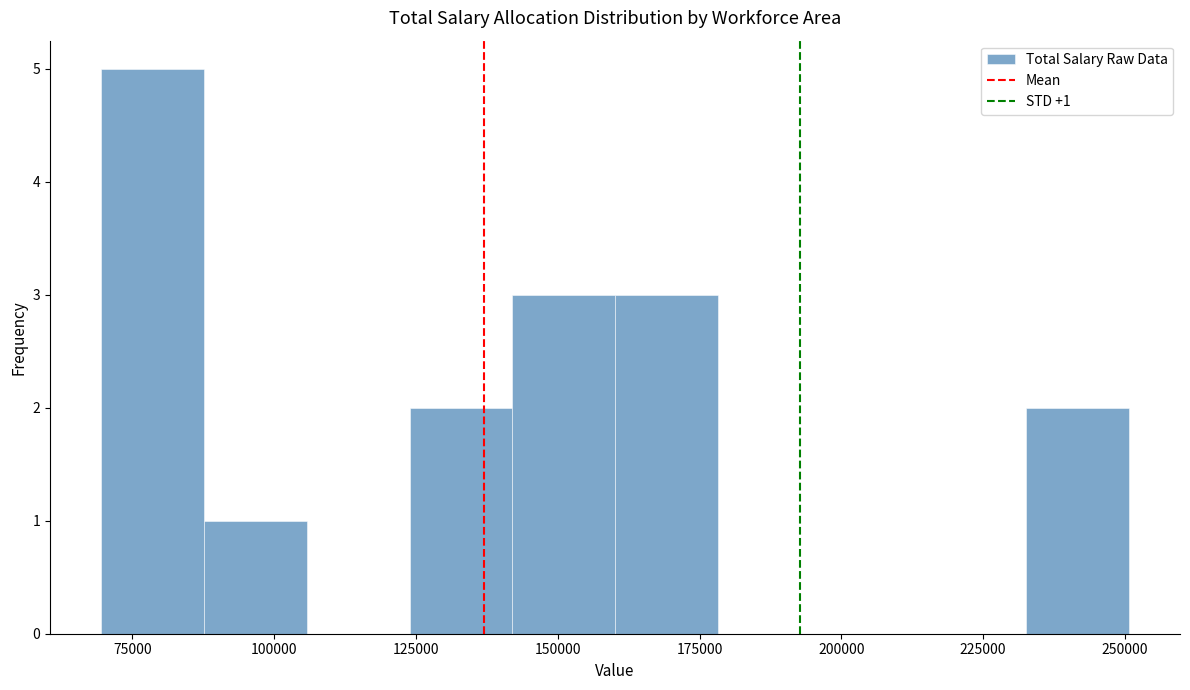

Read against the x-axis, roughly where is the centre of the tallest bar?

80000